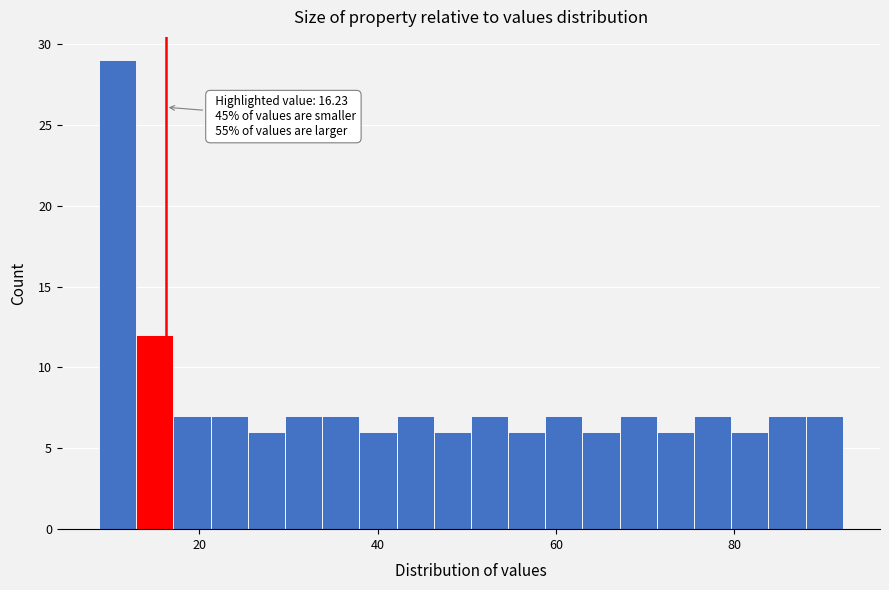

Read against the x-axis, roughly where is the centre of the tallest bar?

10